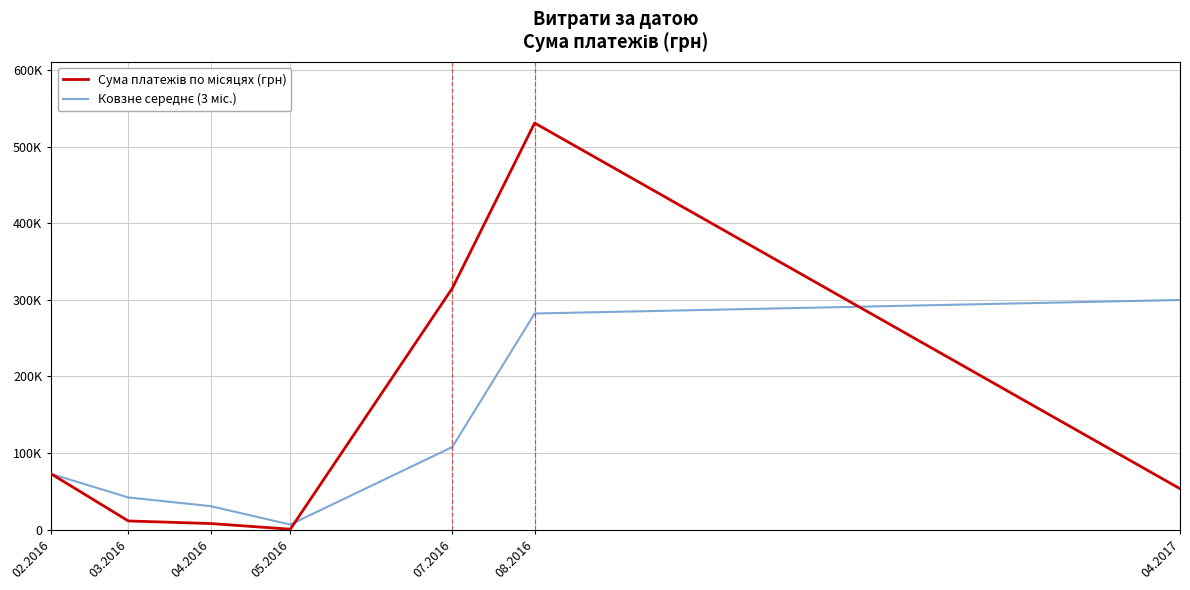

Where does the Ковзне середнє (3 міс.) series first go above 72749?

07.2016